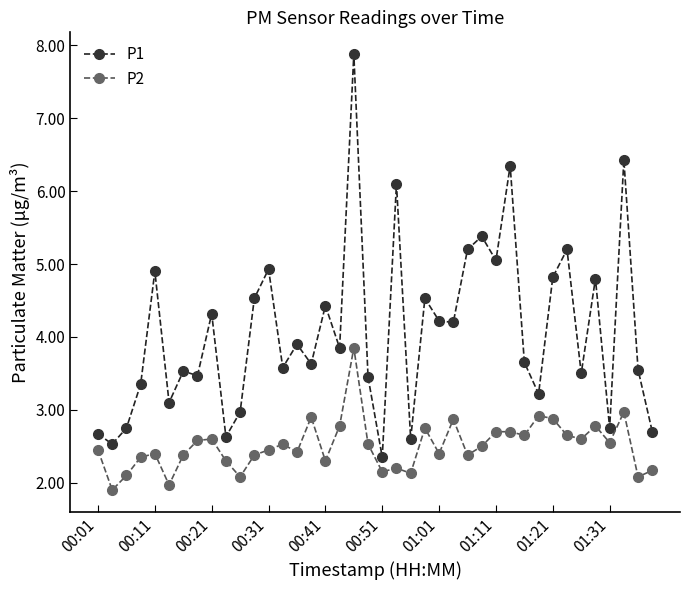

Is this an area chart (filled region under the line)?

No